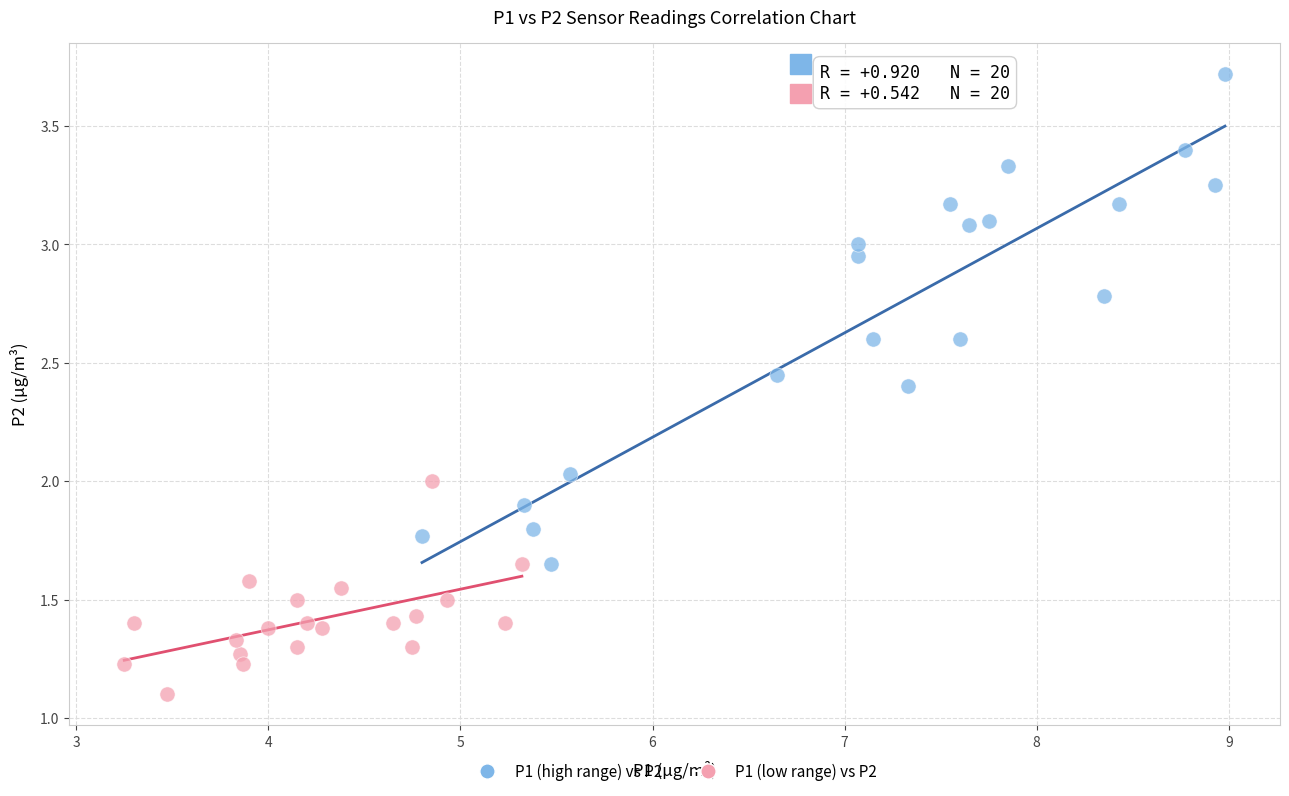

Which series reaches the maximum Y coordinate?

P1 (high range) vs P2